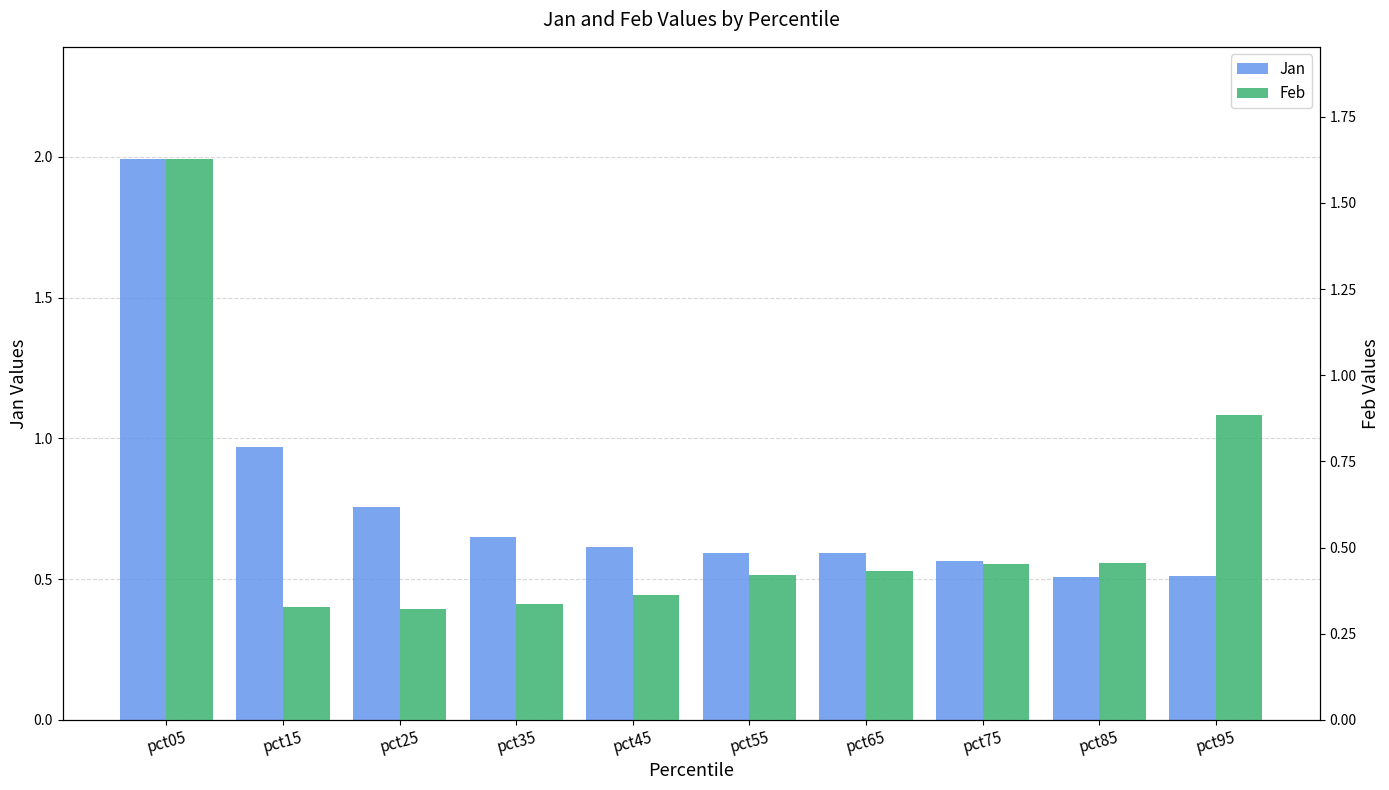

What are all the series names shown in the legend?

Jan, Feb